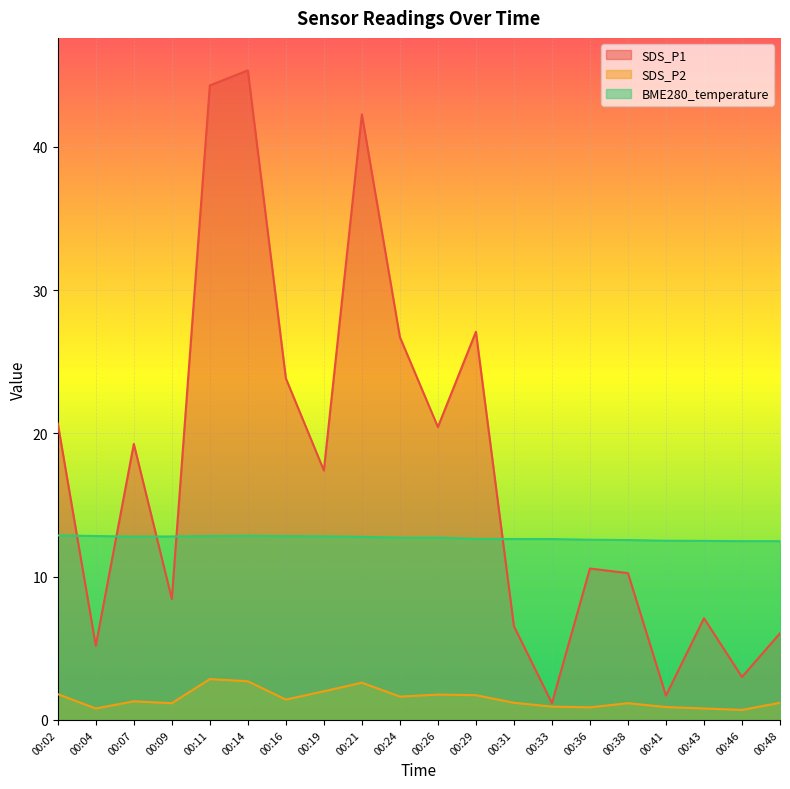

Which series has the largest range (max minus min)?

SDS_P1